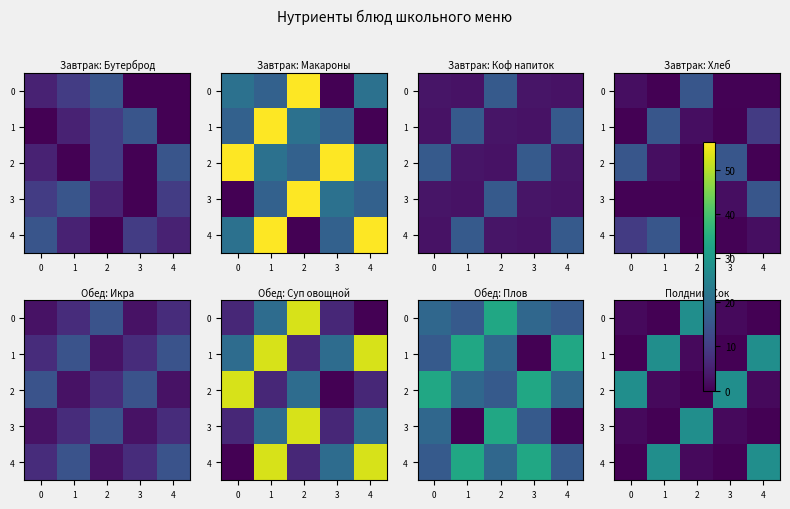

What is the average value of the 1 series?

11.4